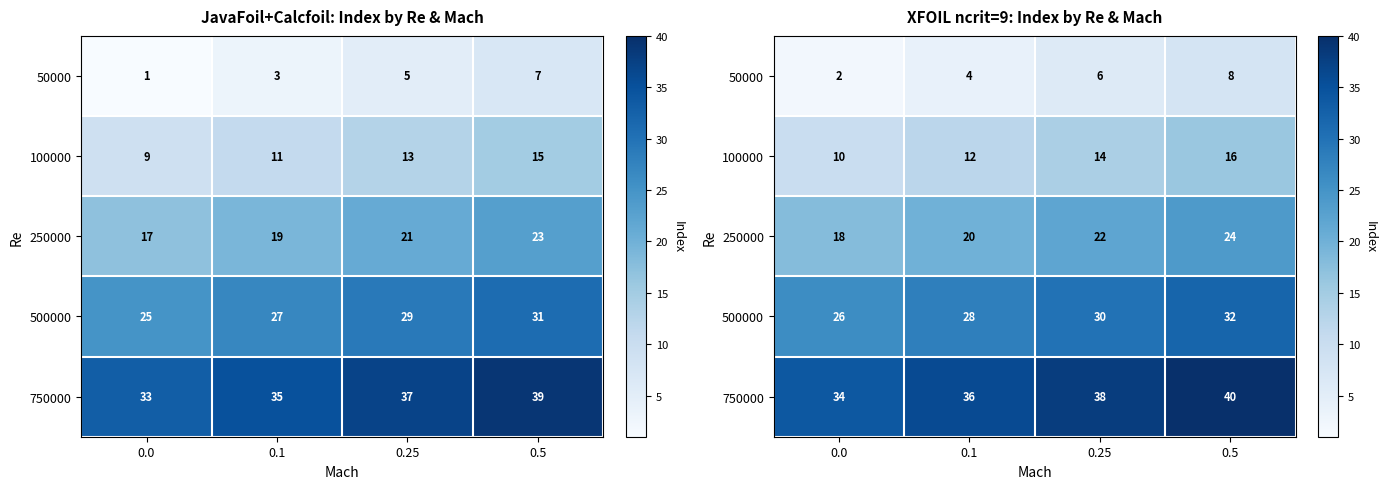

True or false: 750000 has a value of 36 at 0.1.

True